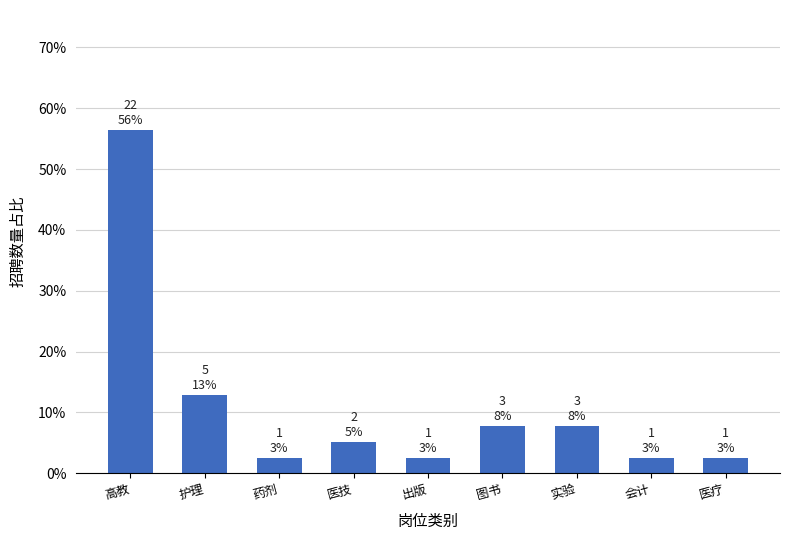

What is the change in value from 医技 to 实验?

+2.6